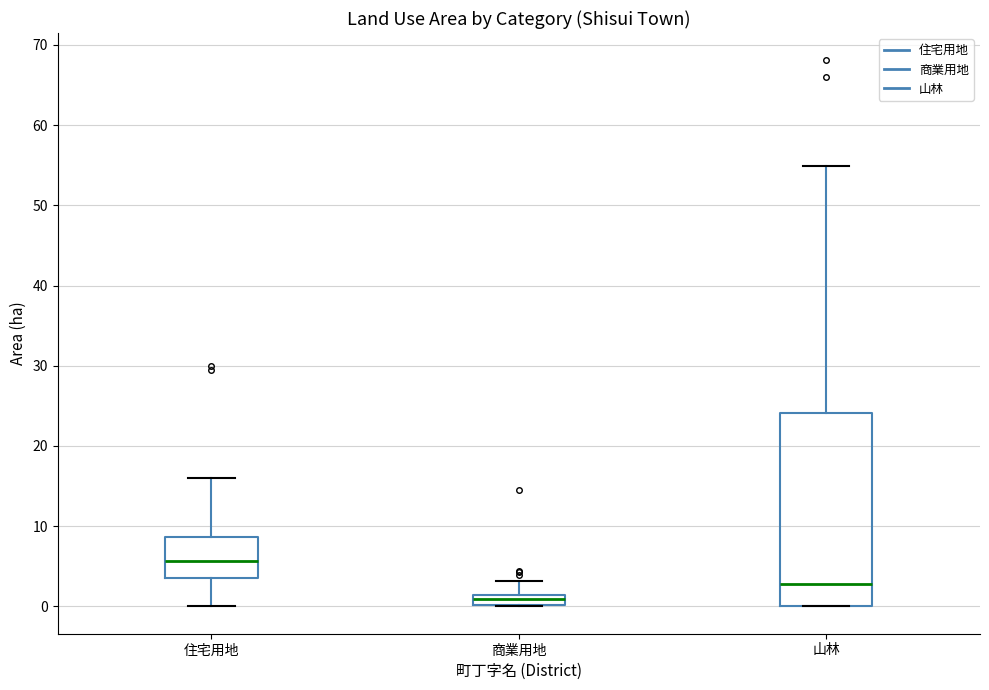

Comparing the boxes themselves (not the whiskers), which one is the tallest?

山林